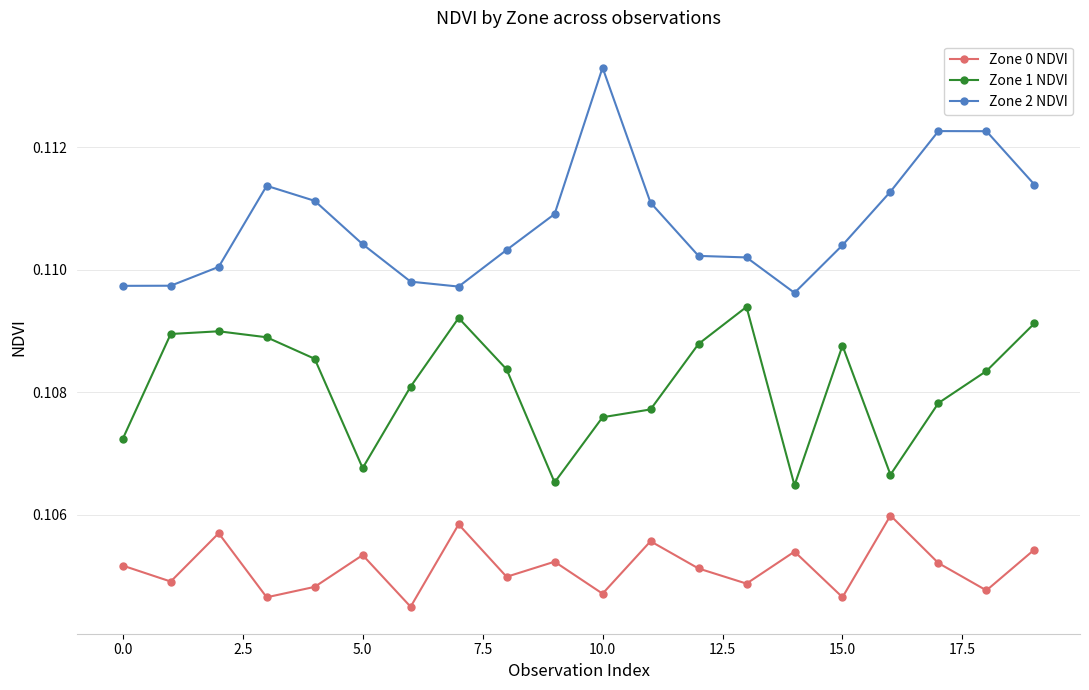

Which series has the largest total across all categories?

Zone 2 NDVI